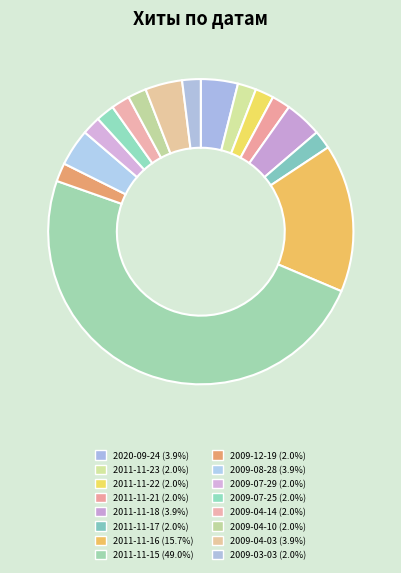

How many segments does this pie chart have?

16